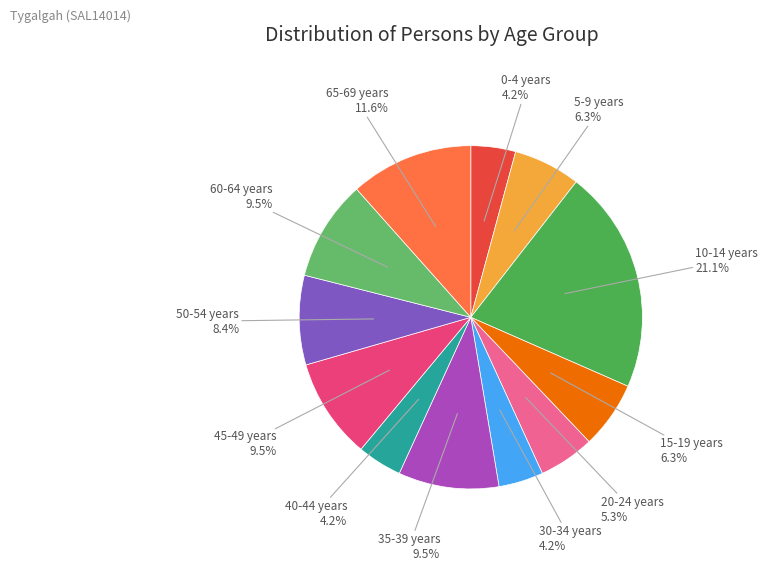

Is there any slice that represents more than half of the pie?

No